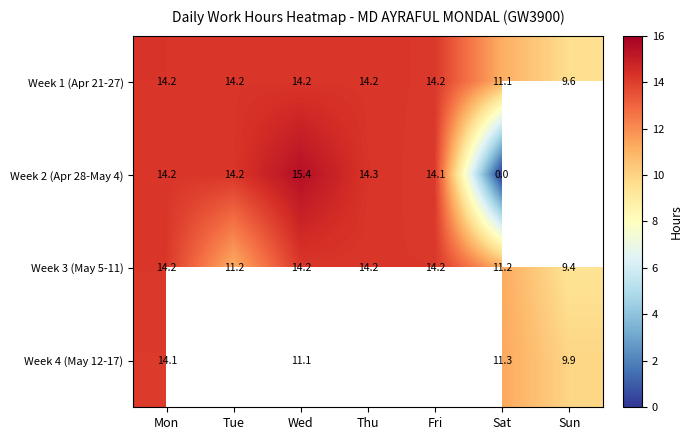

Is the value of Week 4 (May 12-17) at Mon greater than the value of Week 2 (Apr 28-May 4) at Wed?

No